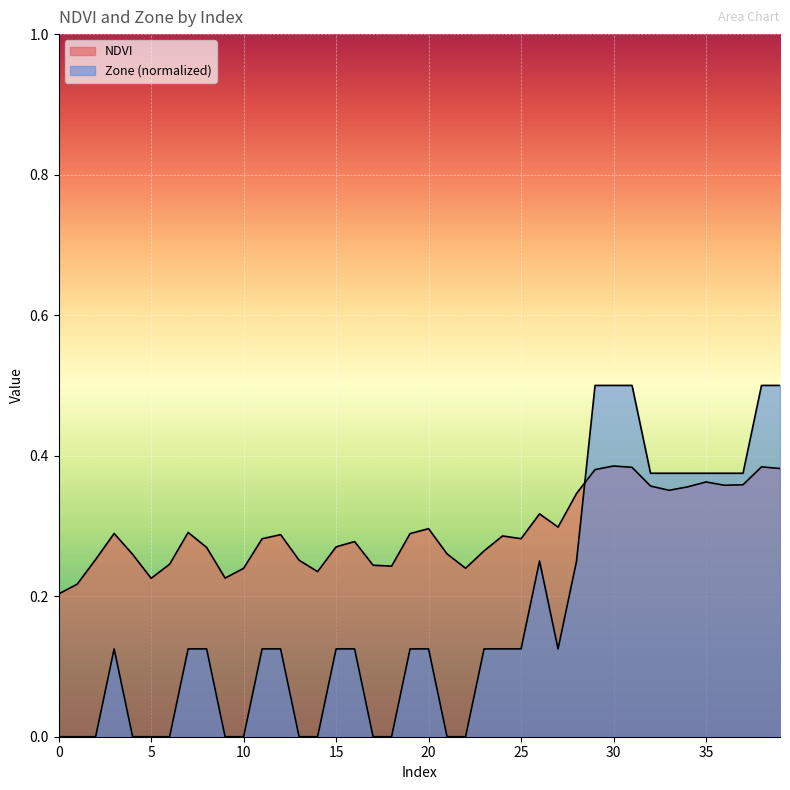

Reading right to left, transcribe all the data shown in this chart.

NDVI: 39=0.4	38=0.4	37=0.4	36=0.4	35=0.4	34=0.4	33=0.4	32=0.4	31=0.4	30=0.4	29=0.4	28=0.3	27=0.3	26=0.3	25=0.3	24=0.3	23=0.3	22=0.2	21=0.3	20=0.3	19=0.3	18=0.2	17=0.2	16=0.3	15=0.3	14=0.2	13=0.3	12=0.3	11=0.3	10=0.2	9=0.2	8=0.3	7=0.3	6=0.2	5=0.2	4=0.3	3=0.3	2=0.3	1=0.2	0=0.2
Zone: 39=0.5	38=0.5	37=0.4	36=0.4	35=0.4	34=0.4	33=0.4	32=0.4	31=0.5	30=0.5	29=0.5	28=0.2	27=0.1	26=0.2	25=0.1	24=0.1	23=0.1	22=0.0	21=0.0	20=0.1	19=0.1	18=0.0	17=0.0	16=0.1	15=0.1	14=0.0	13=0.0	12=0.1	11=0.1	10=0.0	9=0.0	8=0.1	7=0.1	6=0.0	5=0.0	4=0.0	3=0.1	2=0.0	1=0.0	0=0.0